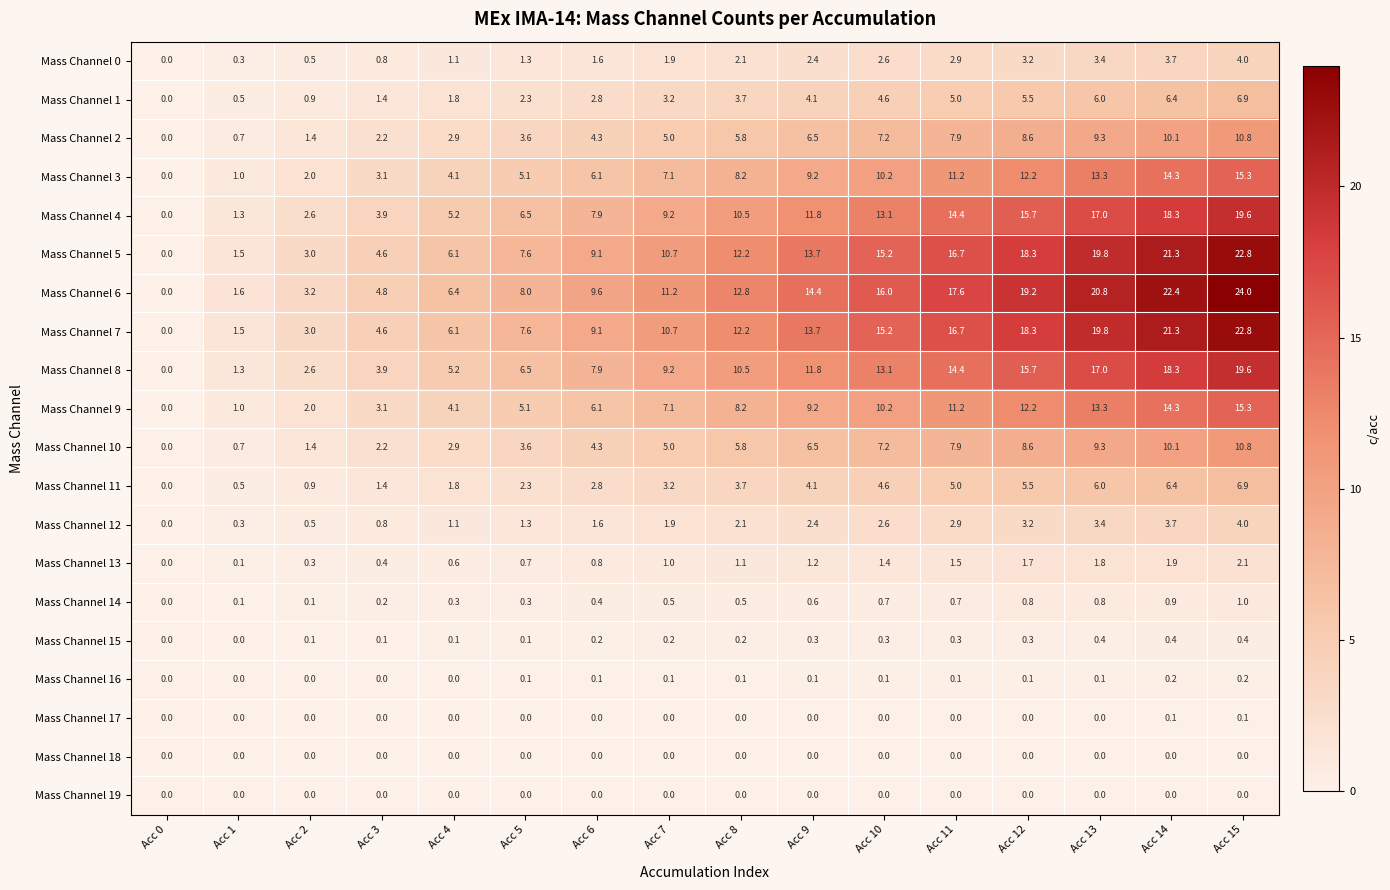

The value of Mass Channel 8 at Acc 0 is -13.3. True or false?

False